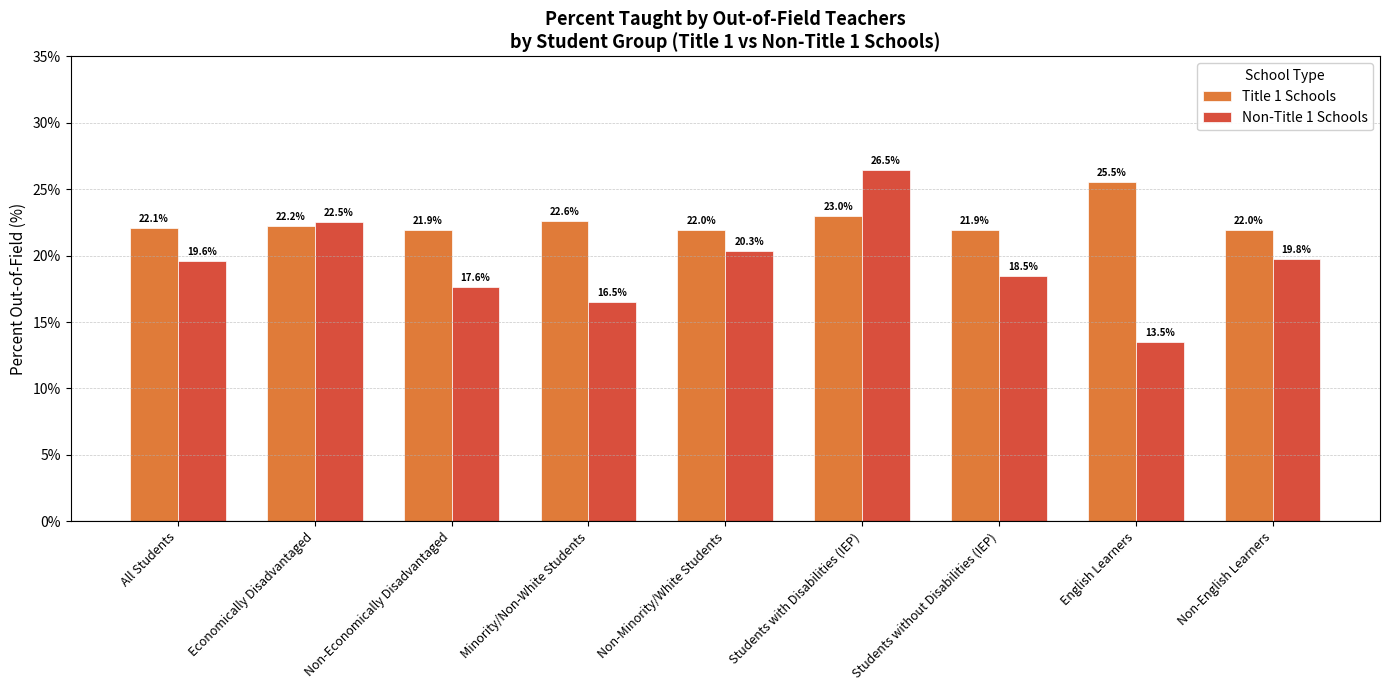

Rank the series at Students without Disabilities (IEP) from highest to lowest value.

Title 1 Schools, Non-Title 1 Schools